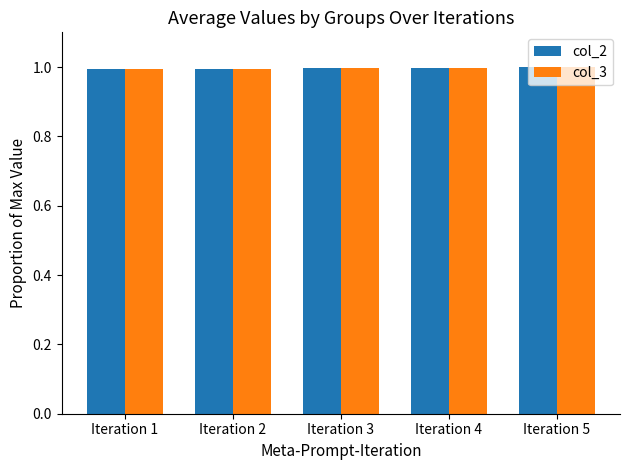

What is the value of the col_2 bar at the 3rd from the left?

1.0